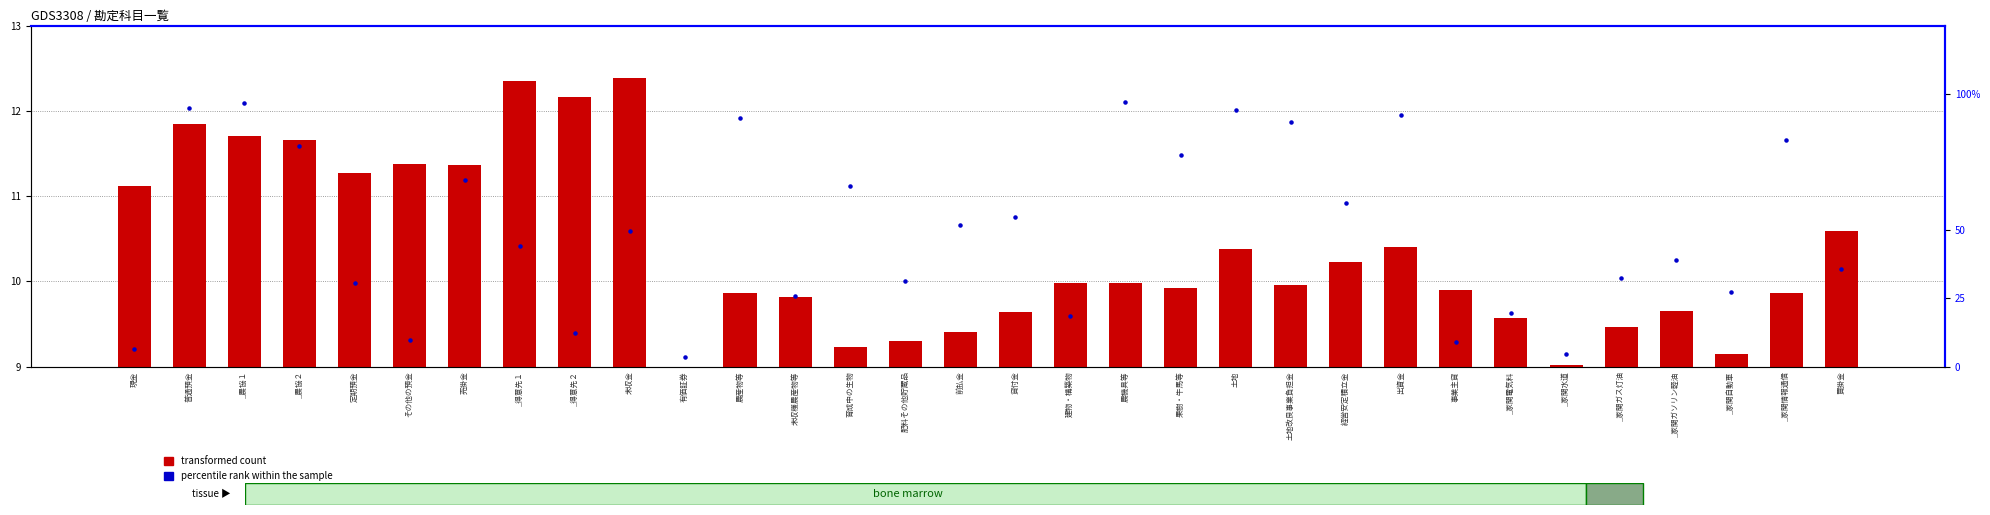

At which category is the sum across all series the highest?

_農協１